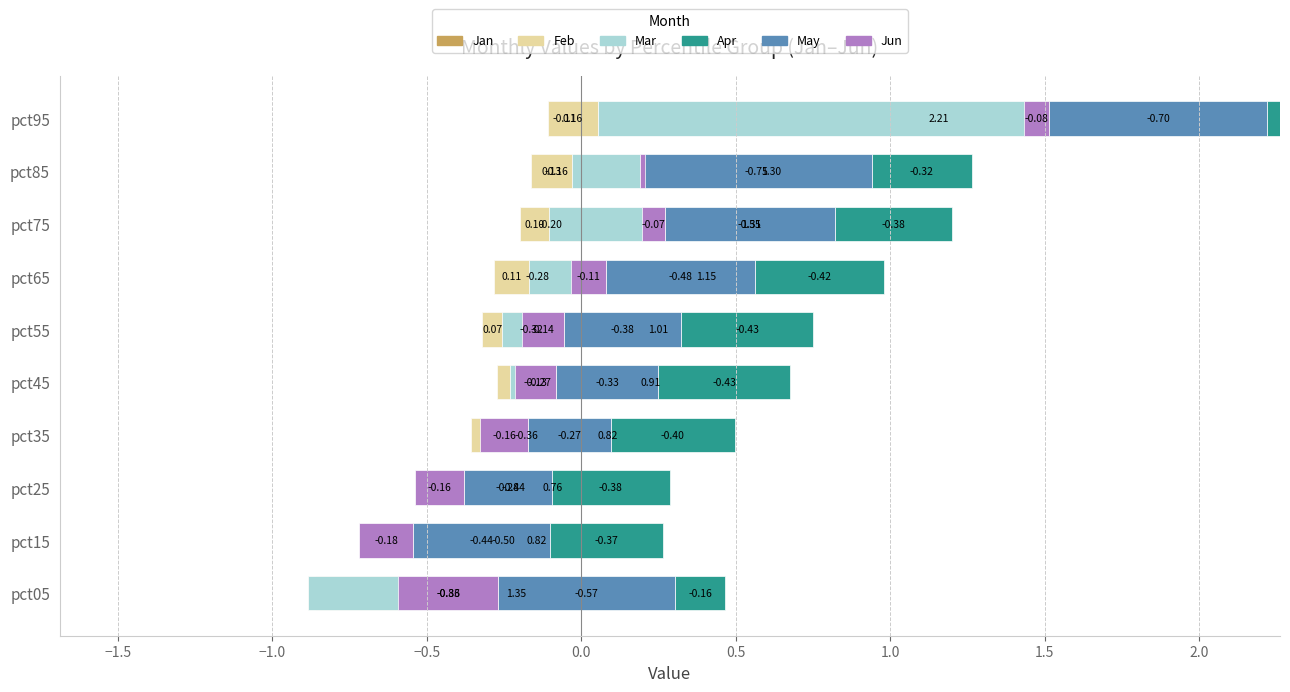

What is the highest value of the May series?

-0.3